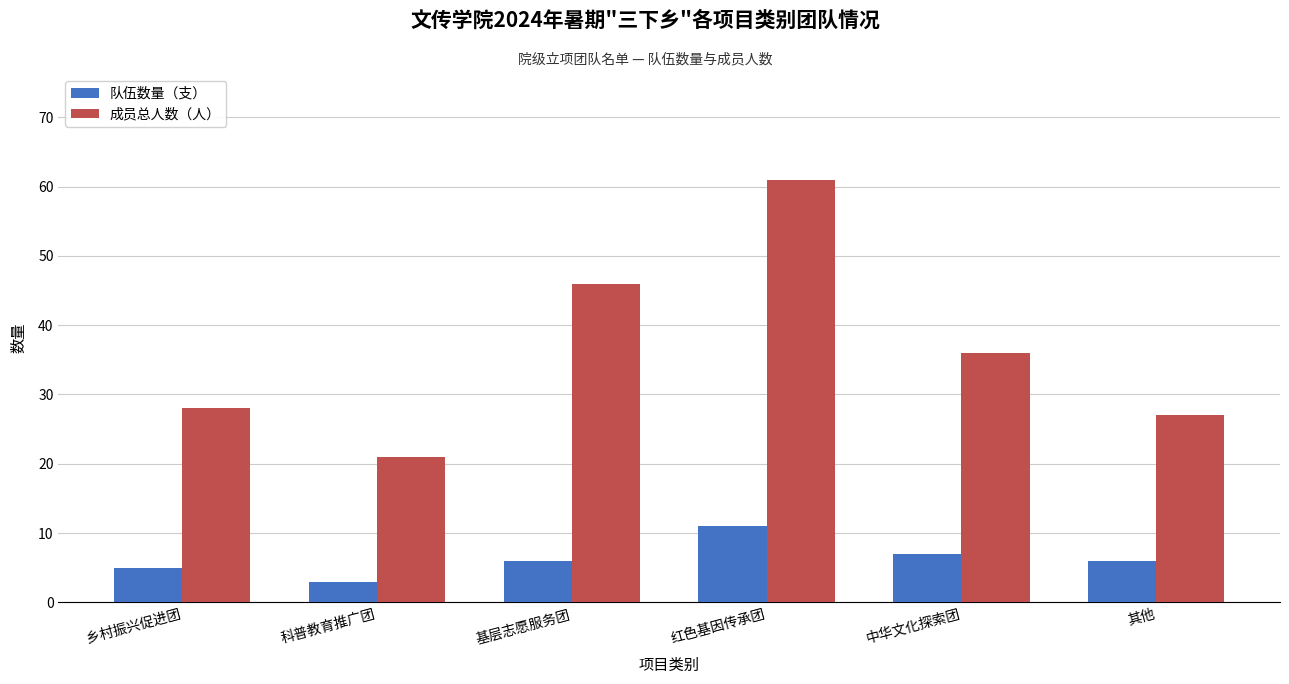

Which category has the highest value across all series?

红色基因传承团